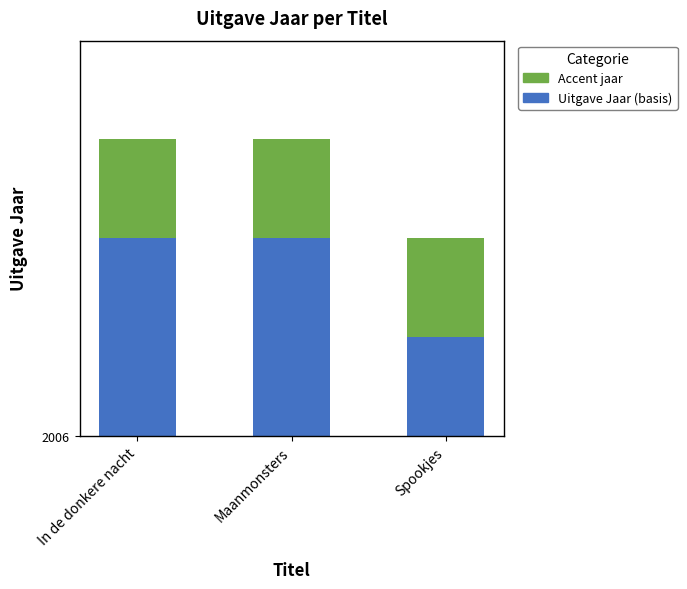

Does the chart contain stacked bars?

Yes